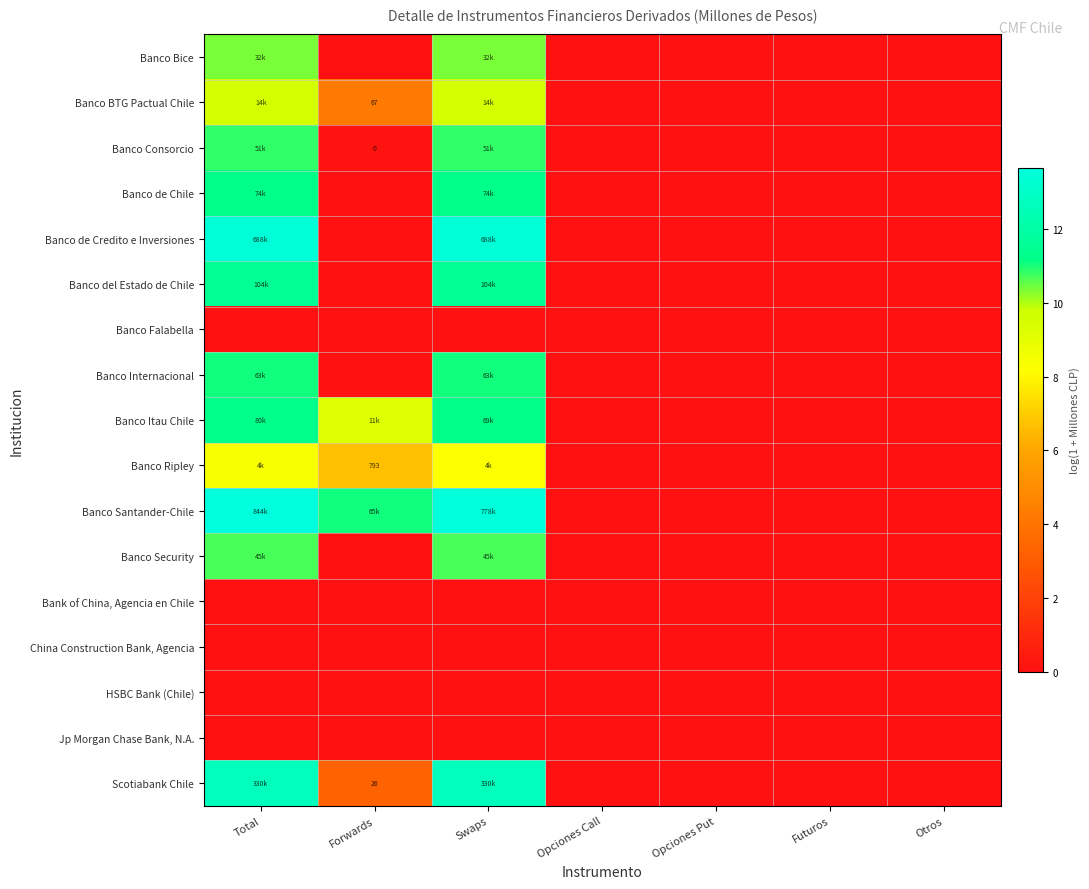

Which category has the lowest value across all series?

Forwards